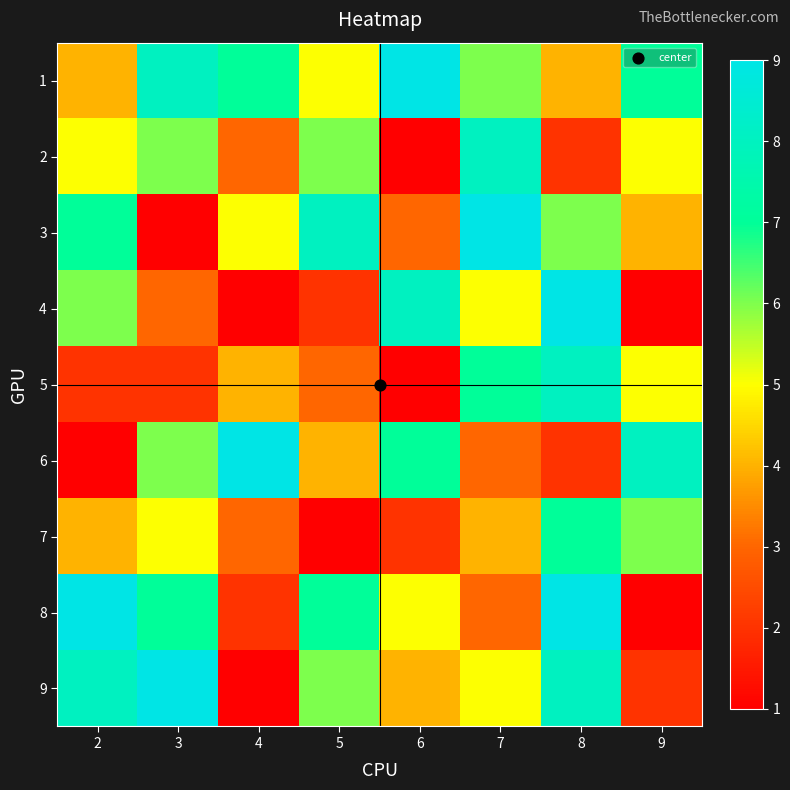

Reading right to left, list all the values displayed in this chart.

1: 9=7	8=4	7=6	6=9	5=5	4=7	3=8	2=4
2: 9=5	8=2	7=8	6=1	5=6	4=3	3=6	2=5
3: 9=4	8=6	7=9	6=3	5=8	4=5	3=1	2=7
4: 9=1	8=9	7=5	6=8	5=2	4=1	3=3	2=6
5: 9=5	8=8	7=7	6=1	5=3	4=4	3=2	2=2
6: 9=8	8=2	7=3	6=7	5=4	4=9	3=6	2=1
7: 9=6	8=7	7=4	6=2	5=1	4=3	3=5	2=4
8: 9=1	8=9	7=3	6=5	5=7	4=2	3=7	2=9
9: 9=2	8=8	7=5	6=4	5=6	4=1	3=9	2=8